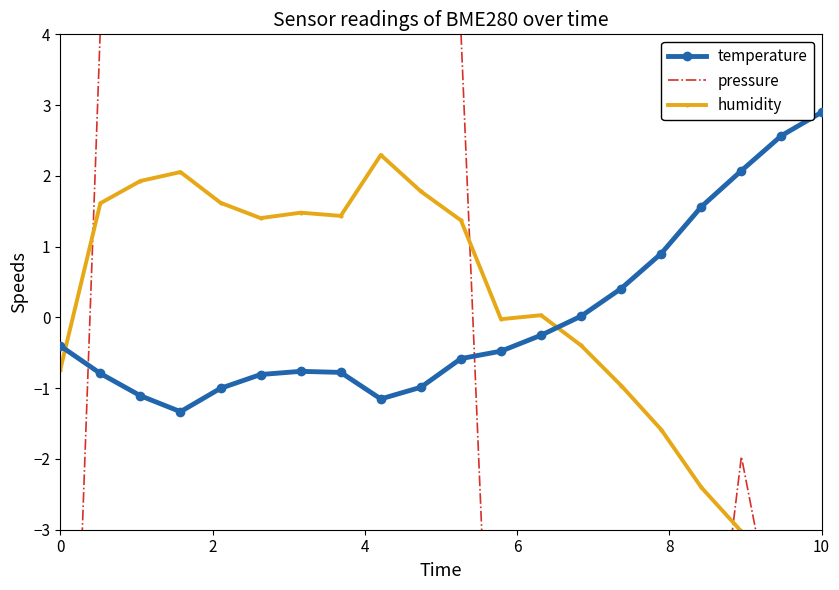

What is the minimum value for humidity?

-4.2